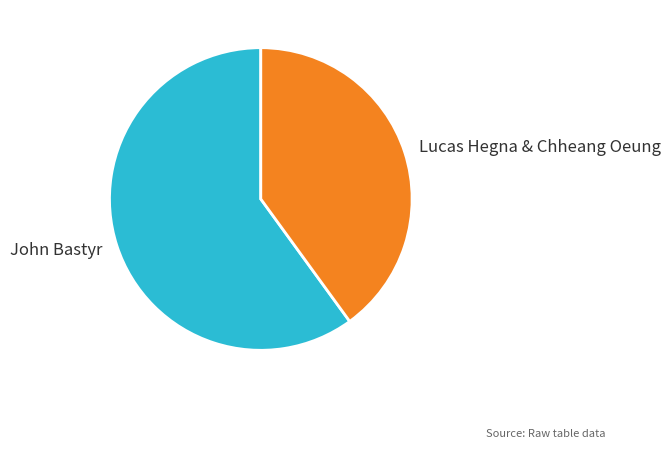

The John Bastyr slice represents 60% of the pie. True or false?

True